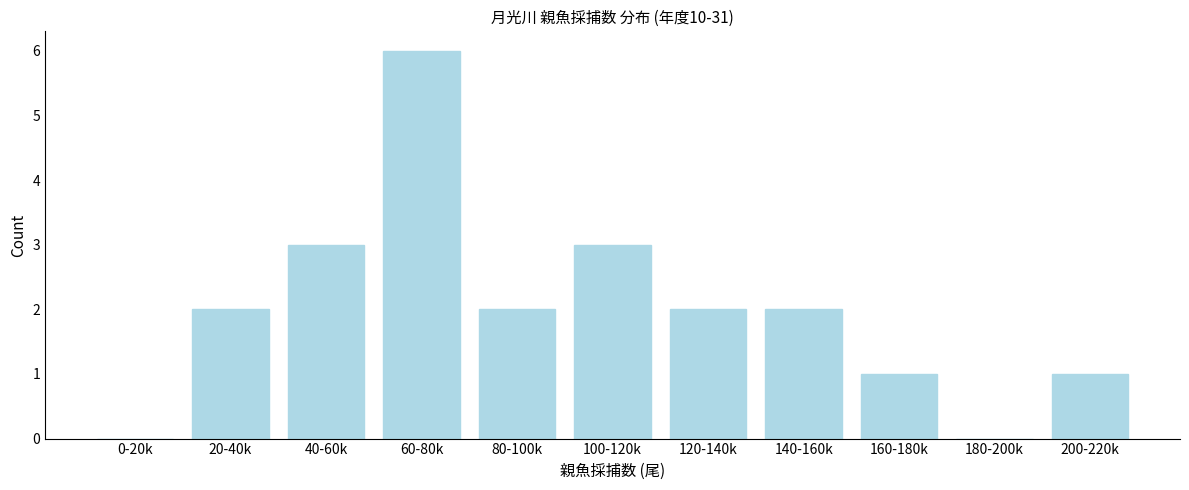

Reading right to left, list all the values displayed in this chart.

200-220k=1	180-200k=0	160-180k=1	140-160k=2	120-140k=2	100-120k=3	80-100k=2	60-80k=6	40-60k=3	20-40k=2	0-20k=0